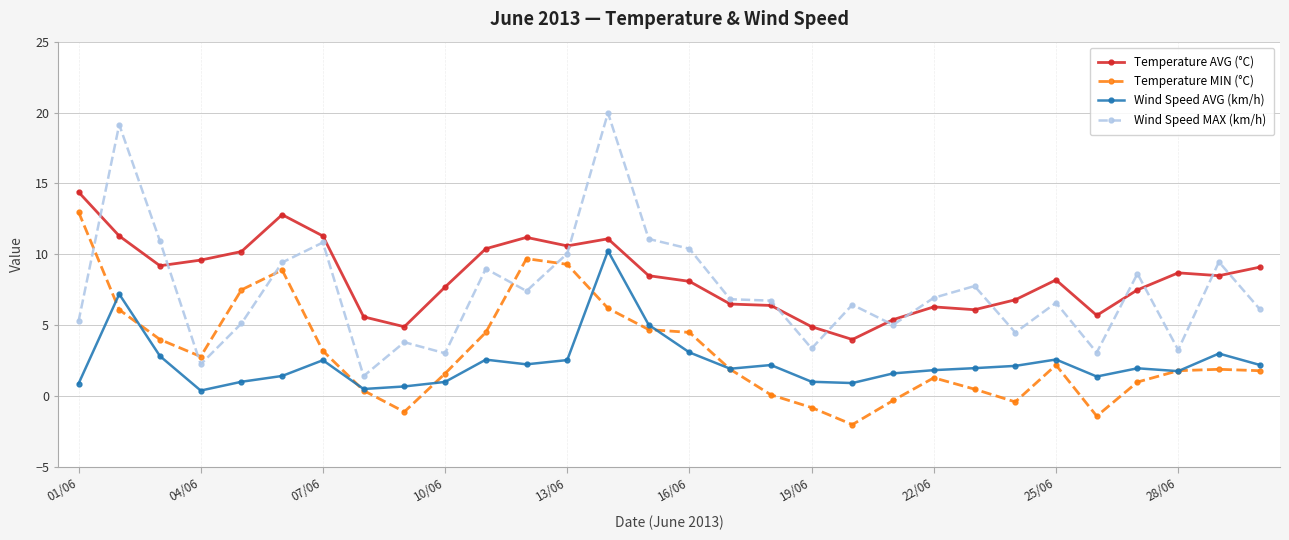

What is the value of the Temperature AVG (°C) point at the 16th from the left?

8.1